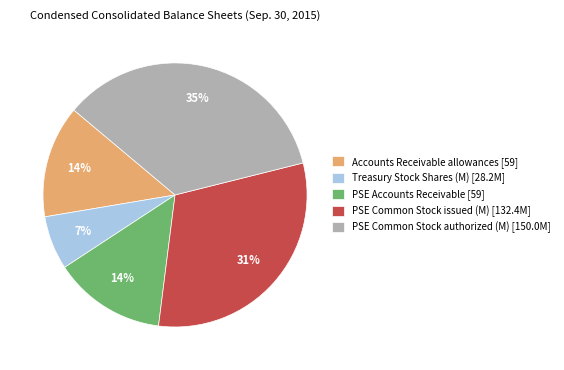

What is the ratio of the value at PSE Accounts Receivable [59] to the value at PSE Common Stock authorized (M) [150.0M]?

0.4